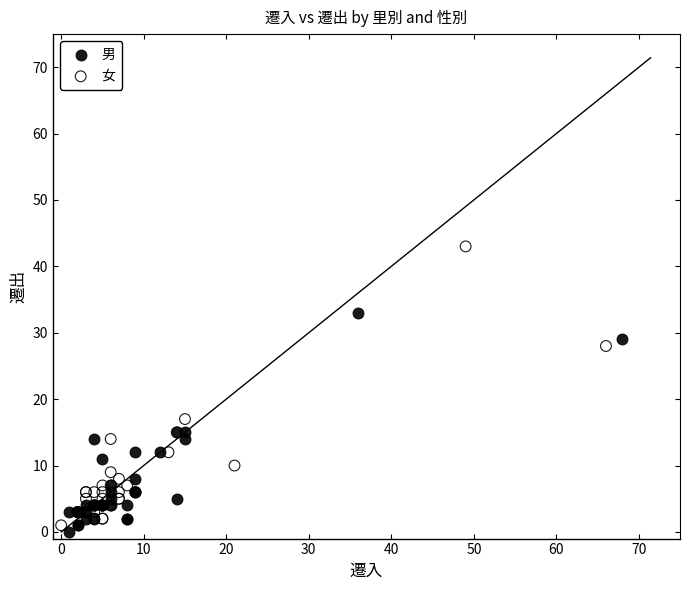

Which series has the largest Y range (max minus min)?

女